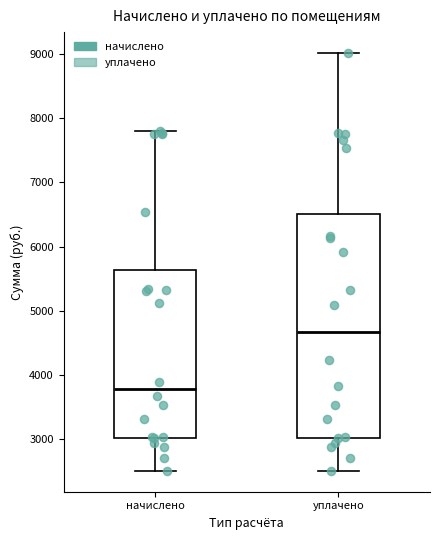

Which box has the highest median line?

уплачено